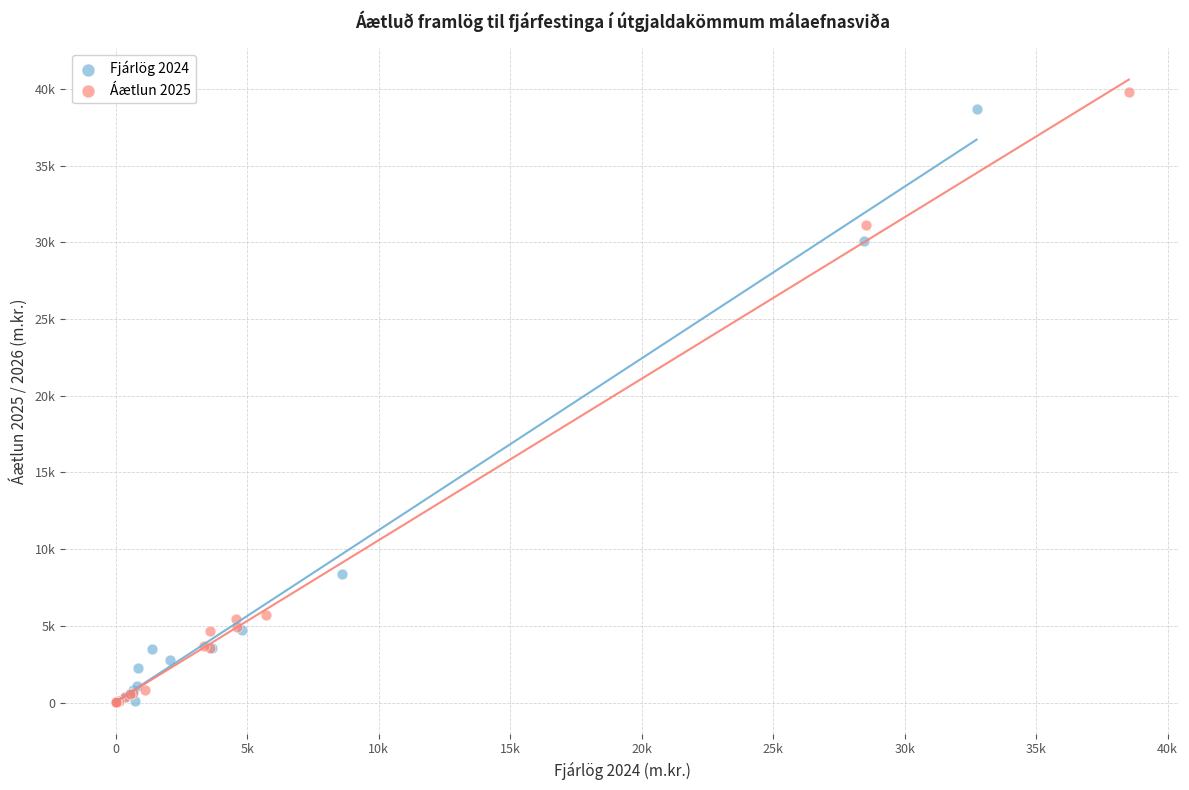

What are all the series names shown in the legend?

Fjárlög 2024, Áætlun 2025